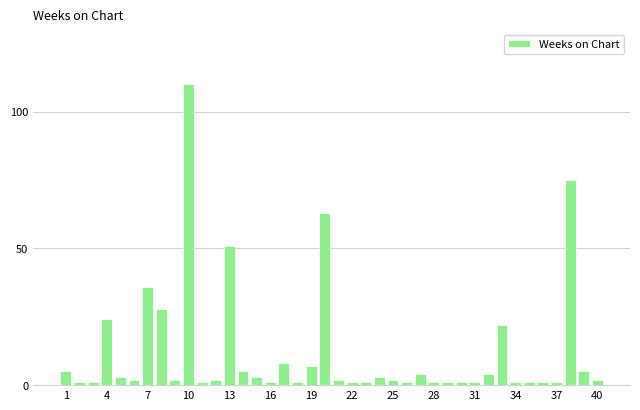

What is the value of the 32nd bar from the left?

4